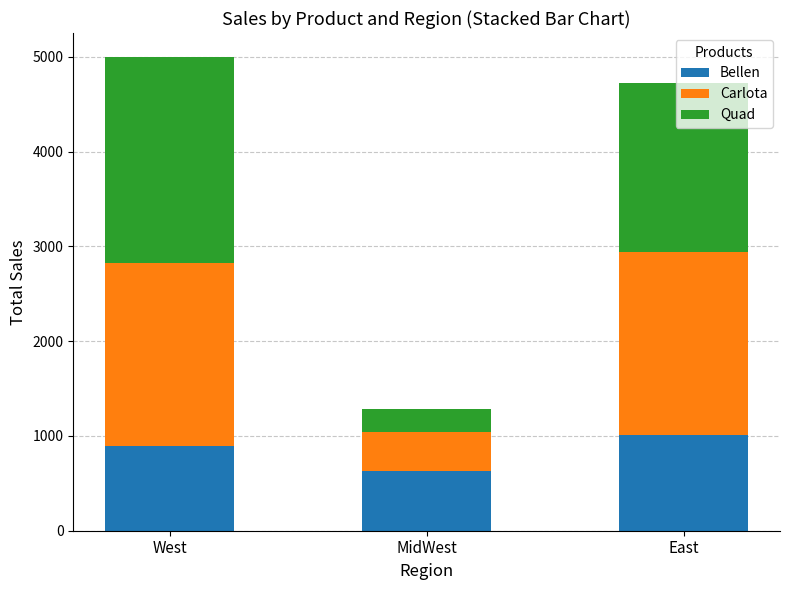

What is the sum of all Bellen values?

2527.8